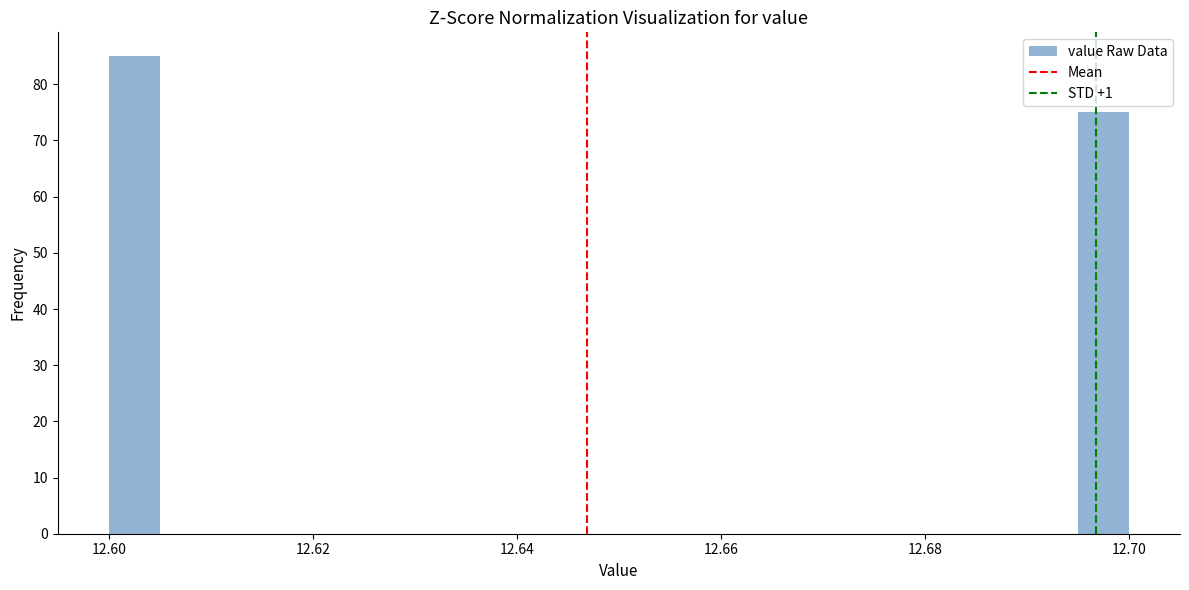

Read against the x-axis, roughly where is the centre of the tallest bar?

12.602